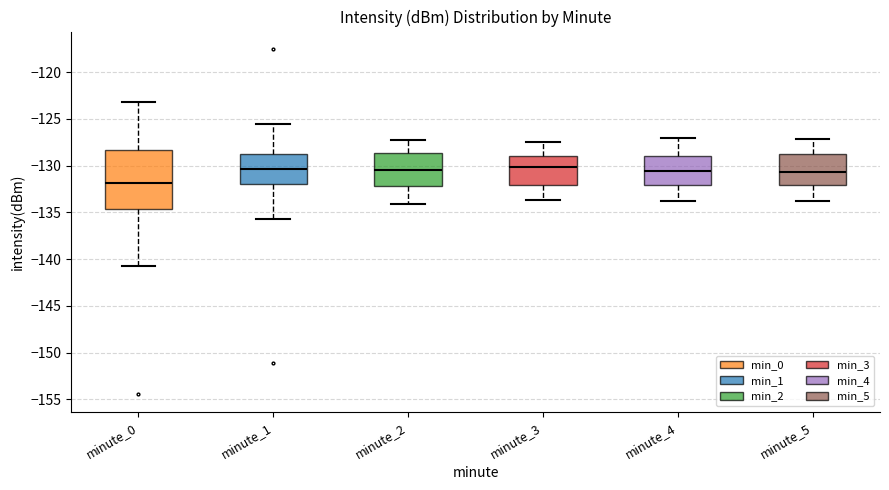

Reading left to right, read every box against the y-axis: the position of its median line, the range the box covers, and the ends of its whiskers. The values are not printed on the chart, so give them approximately, as read against the axis.

minute_0: median -132.0, box -134.5 to -128.5, whiskers -141.0 to -123.0
minute_1: median -130.5, box -132.0 to -129.0, whiskers -135.5 to -125.5
minute_2: median -130.5, box -132.0 to -128.5, whiskers -134.0 to -127.0
minute_3: median -130.0, box -132.0 to -129.0, whiskers -133.5 to -127.5
minute_4: median -130.5, box -132.0 to -129.0, whiskers -134.0 to -127.0
minute_5: median -130.5, box -132.0 to -129.0, whiskers -134.0 to -127.0